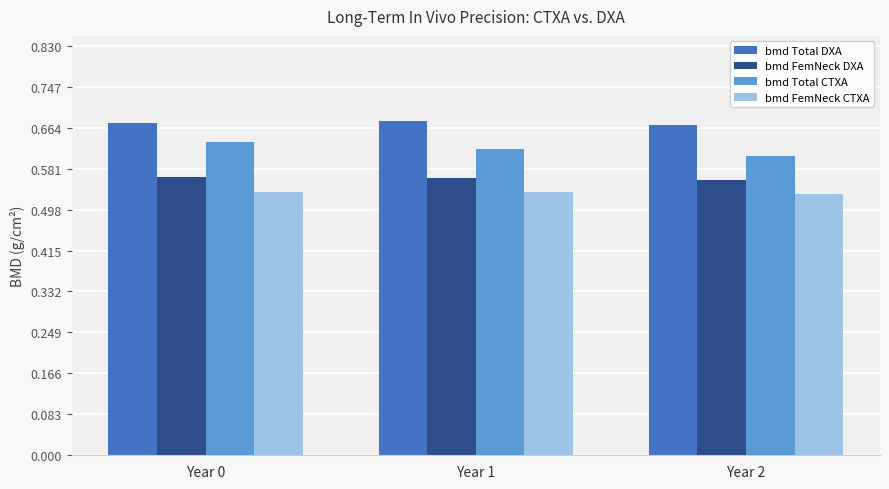

Is it true that bmd Total CTXA equals 0.6 at Year 2?

True